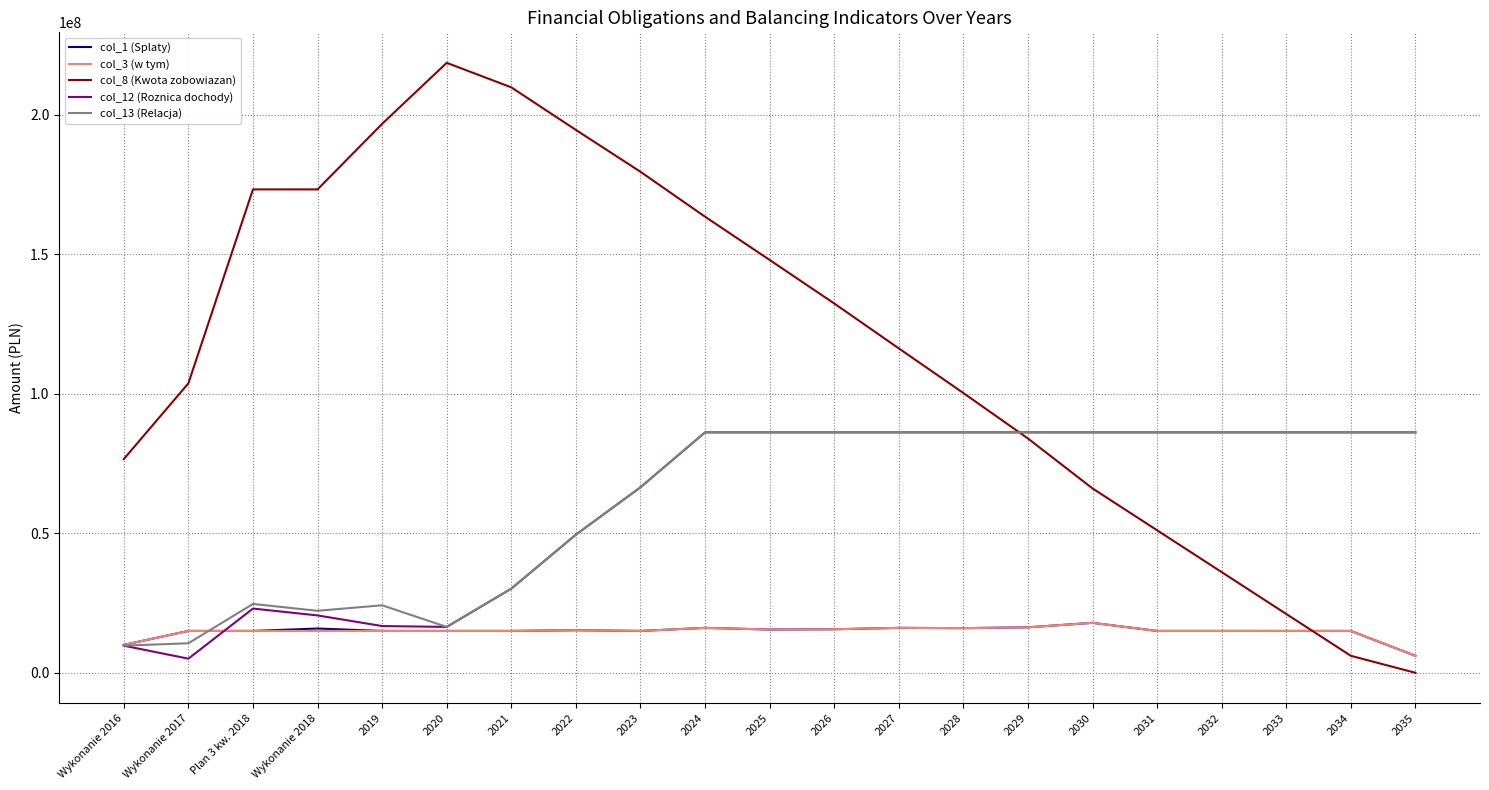

What position from the left is 2026?

12